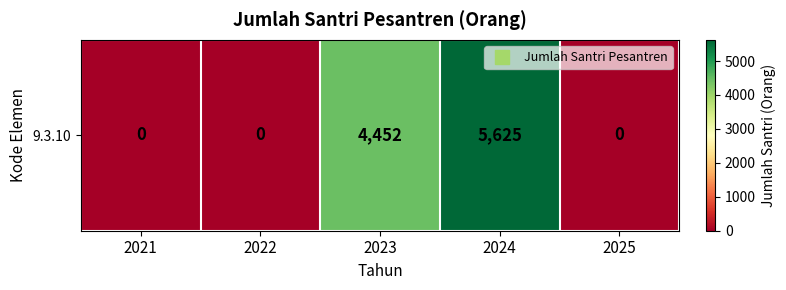

Count the values in the range 0 to 4452.

4